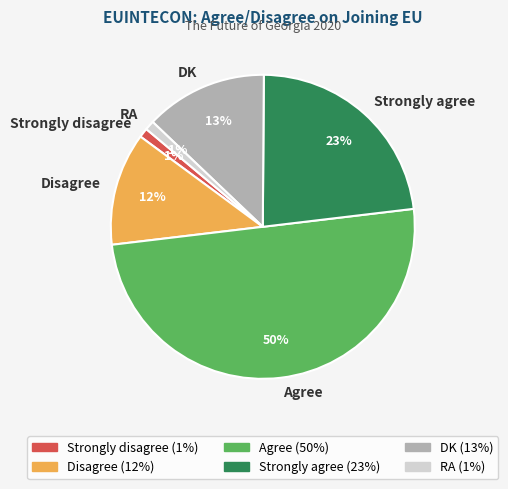

To the nearest percent, what is the combined percentage of RA and Strongly disagree?

2%